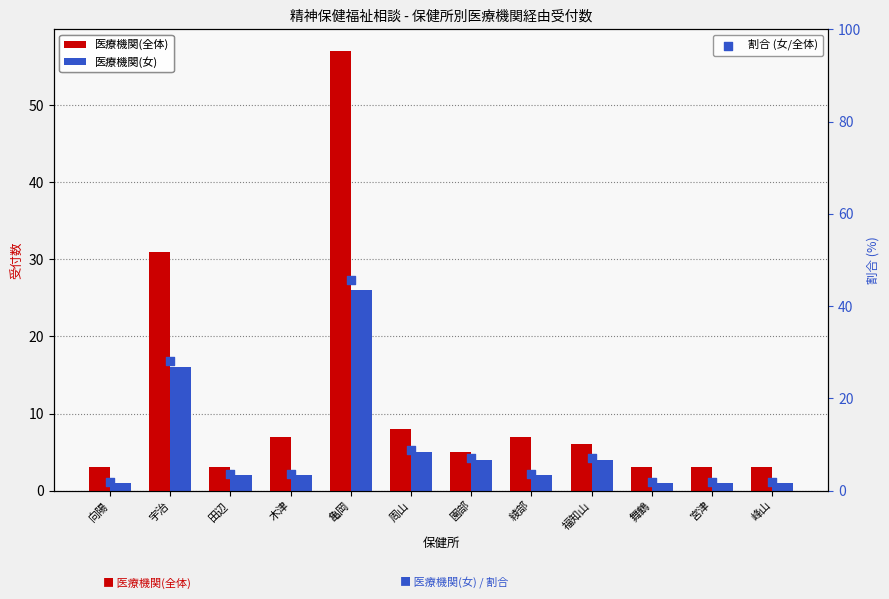

Which series has the largest total across all categories?

医療機関(全体)